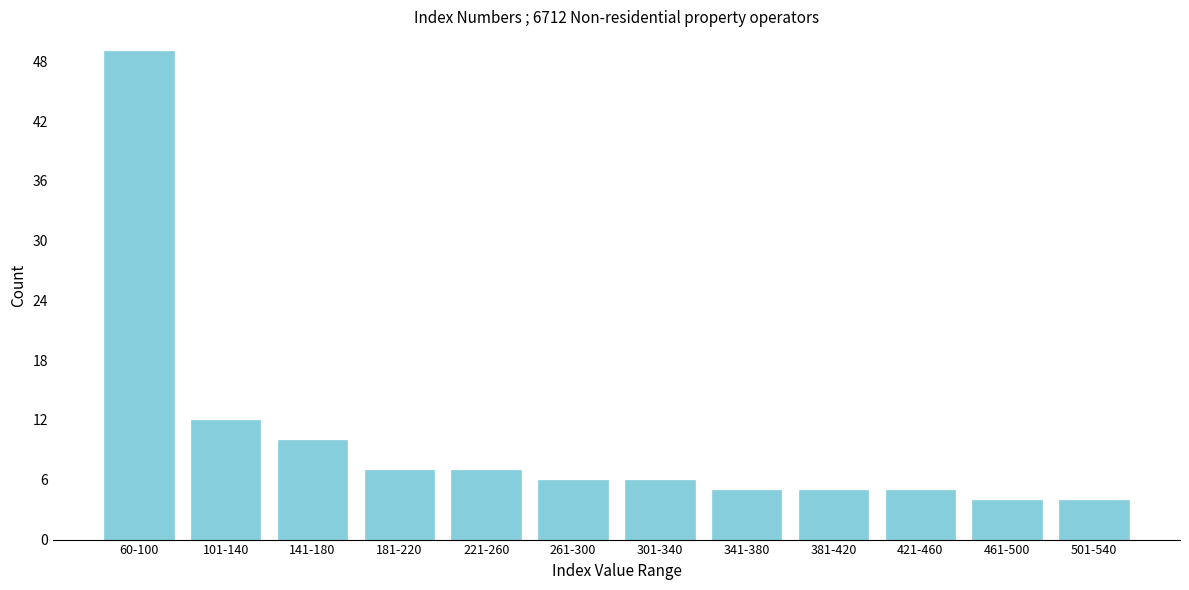

Reading left to right, list all the values displayed in this chart.

60-100=49	101-140=12	141-180=10	181-220=7	221-260=7	261-300=6	301-340=6	341-380=5	381-420=5	421-460=5	461-500=4	501-540=4